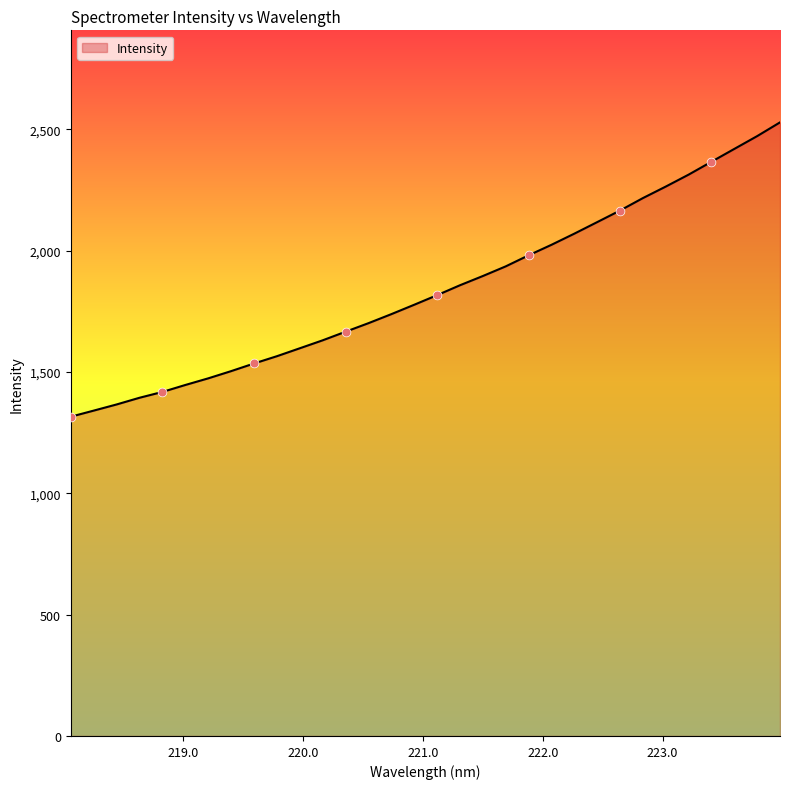

What is the minimum value shown in the chart?

1315.4